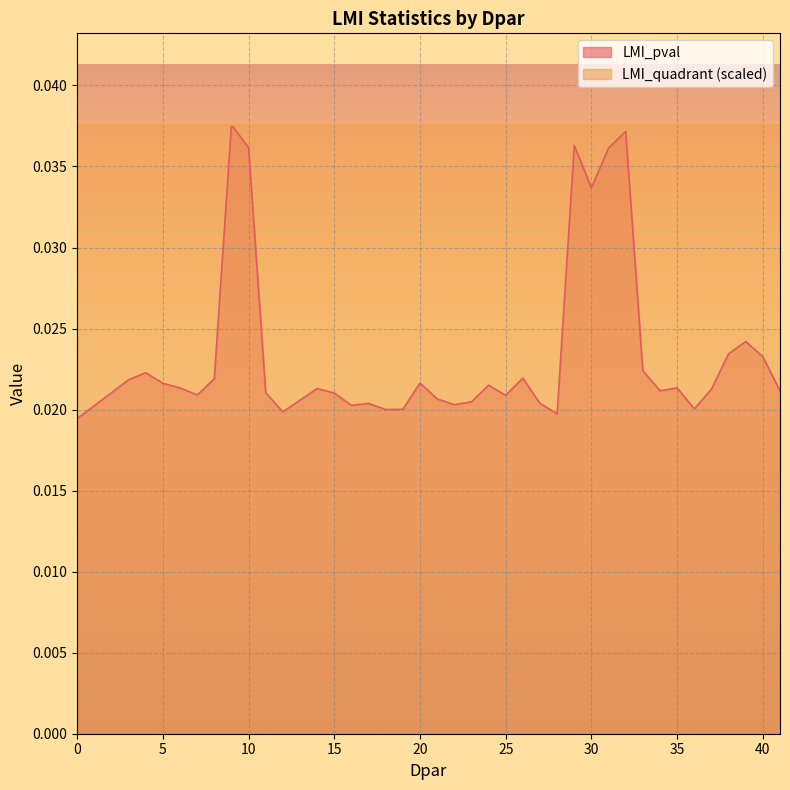

How many values are between 0 and 1?

40